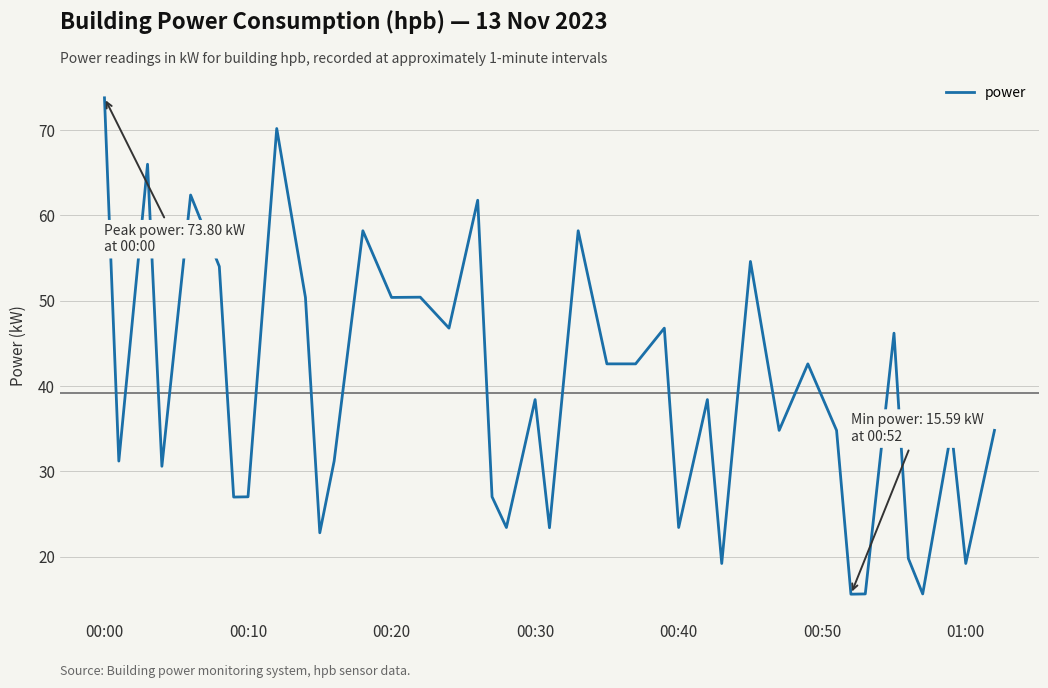

What is the maximum value shown in the chart?

73.8